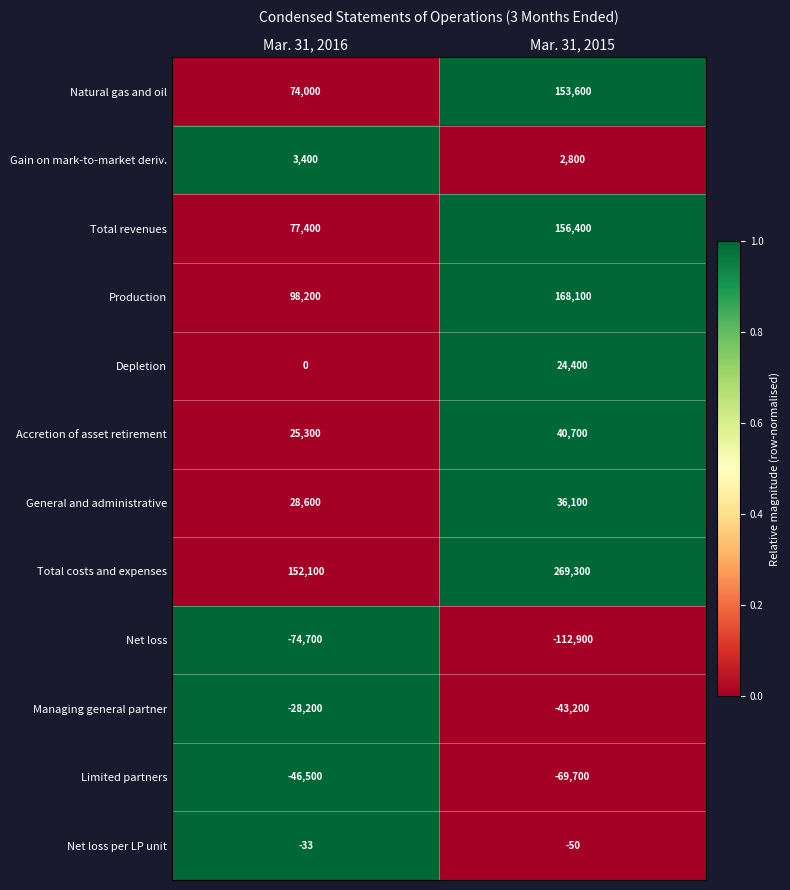

What is the spread (max minus min) of values at Mar. 31, 2016?

226800